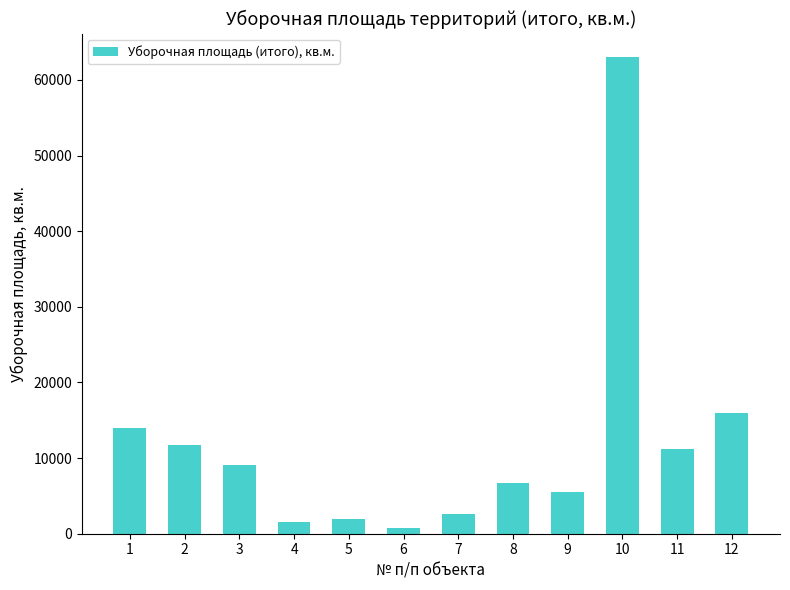

At which category does the chart reach its peak across all series?

10